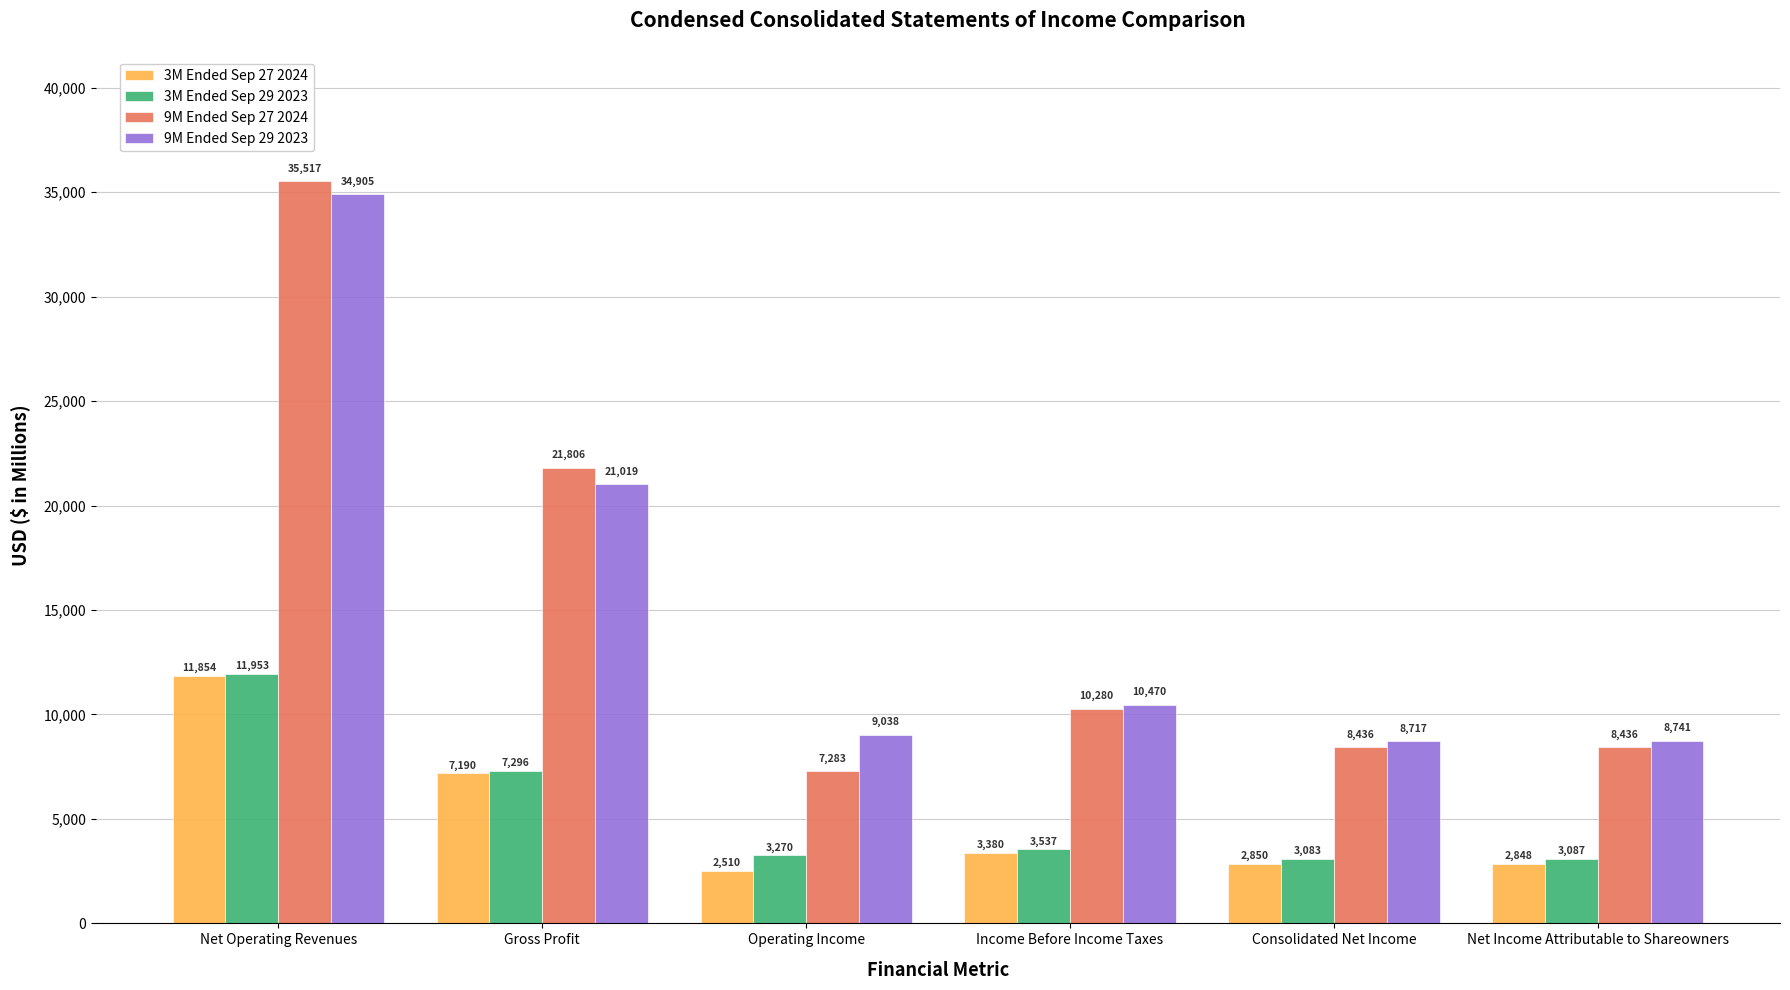

Is it true that 9M Ended Sep 27 2024 equals 12466 at Net Income Attributable to Shareowners?

False